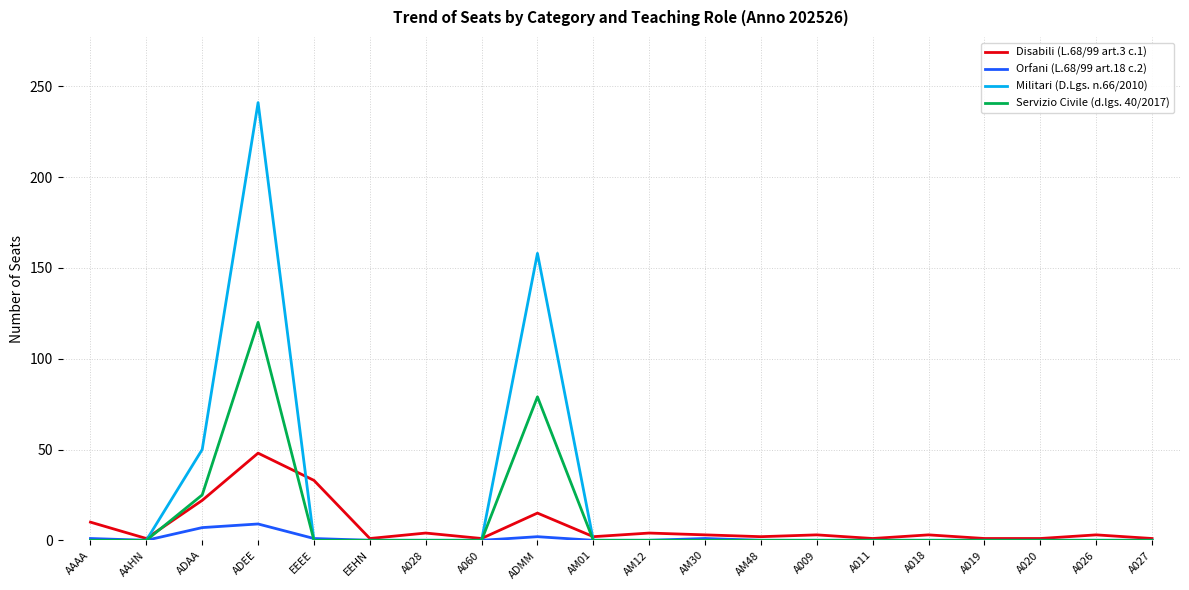

Which series has the widest spread of values?

Militari (D.Lgs. n.66/2010)